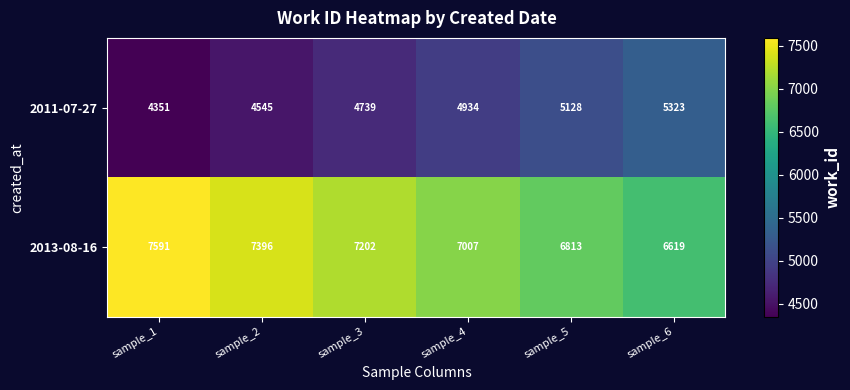

Reading left to right, list all the values displayed in this chart.

2011-07-27: sample_1=4351	sample_2=4545	sample_3=4739	sample_4=4934	sample_5=5128	sample_6=5323
2013-08-16: sample_1=7591	sample_2=7396	sample_3=7202	sample_4=7007	sample_5=6813	sample_6=6619